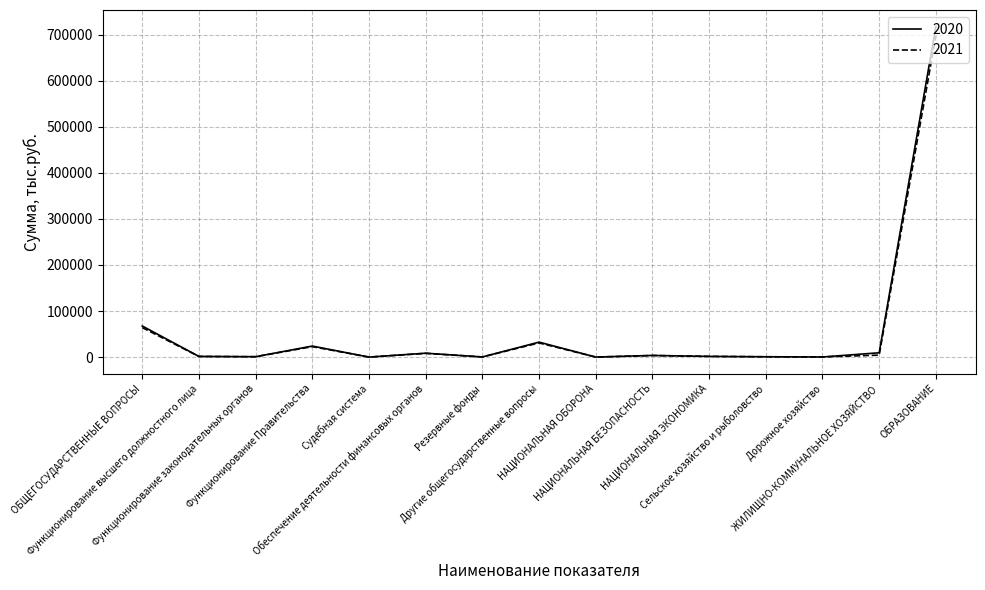

Which series has the largest range (max minus min)?

2020